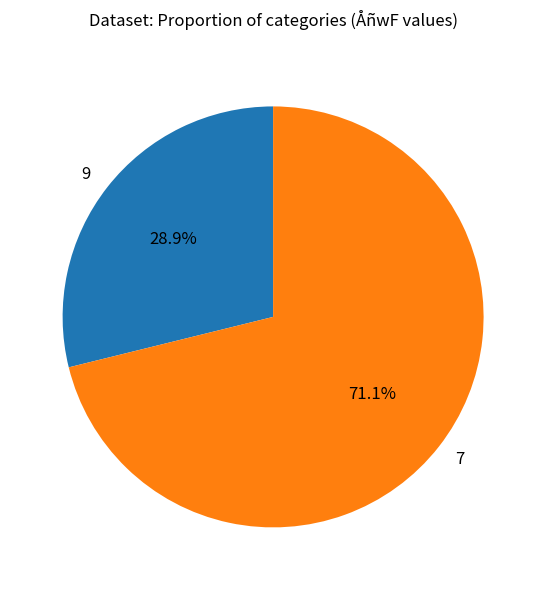

Which slice is the largest?

7